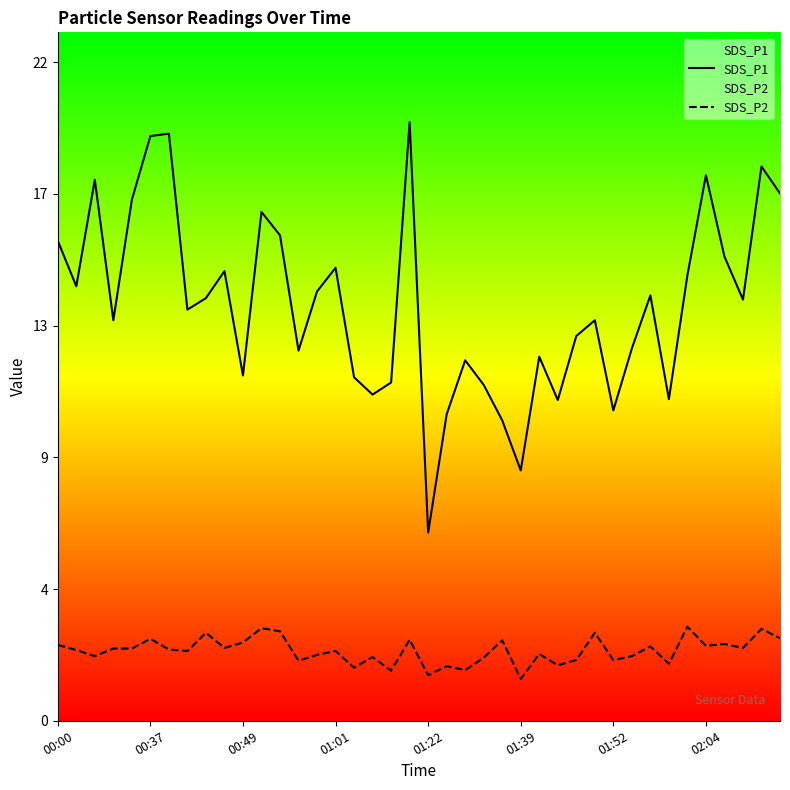

How many values in the SDS_P1 series are below 13?

17